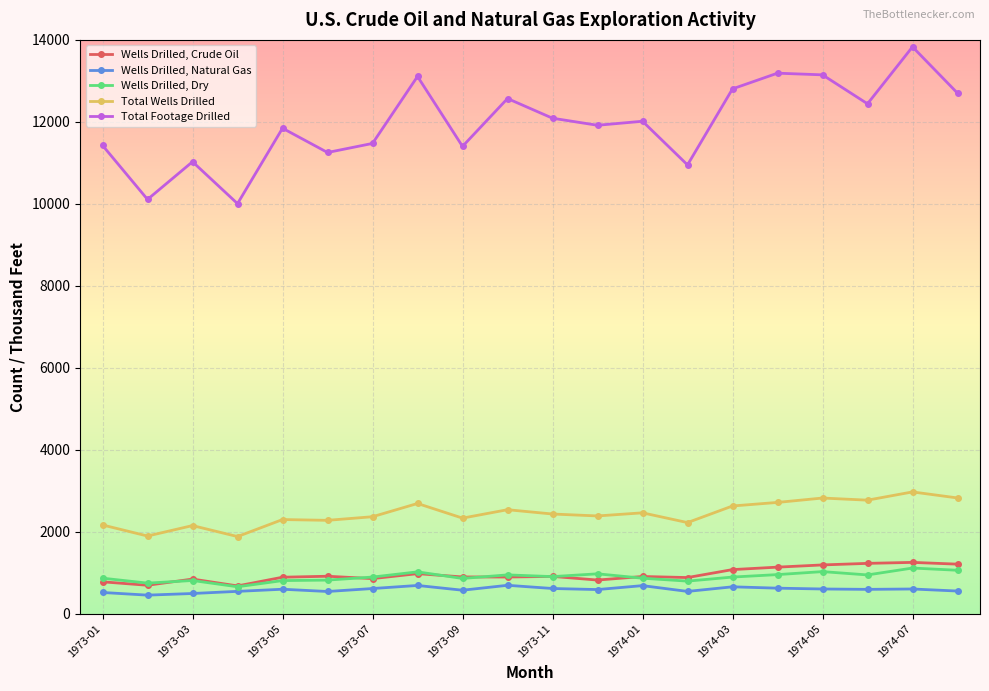

Which series has the largest range (max minus min)?

Total Footage Drilled